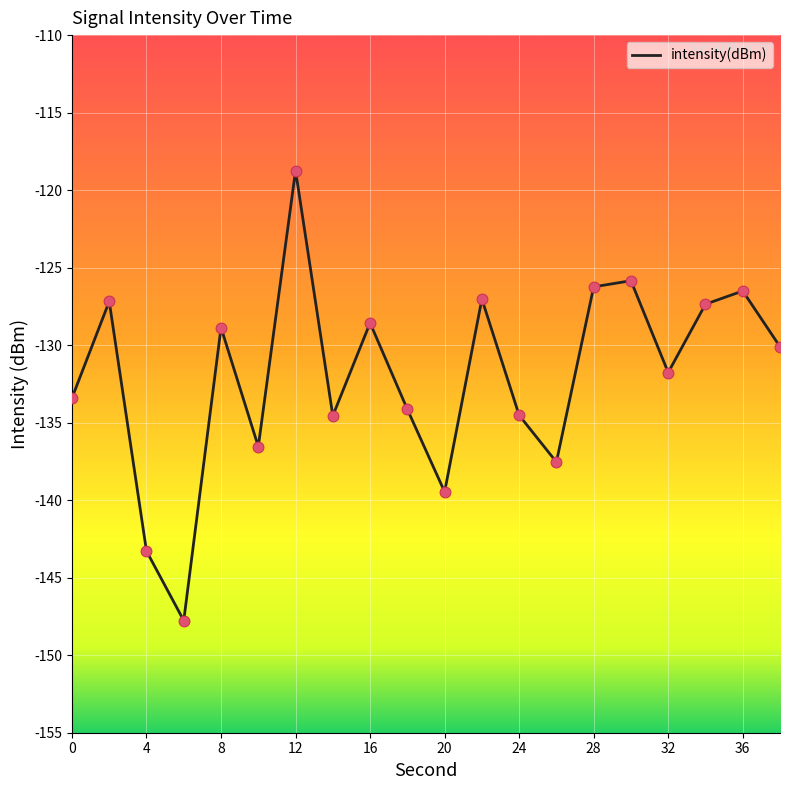

What is the minimum value shown in the chart?

-147.8